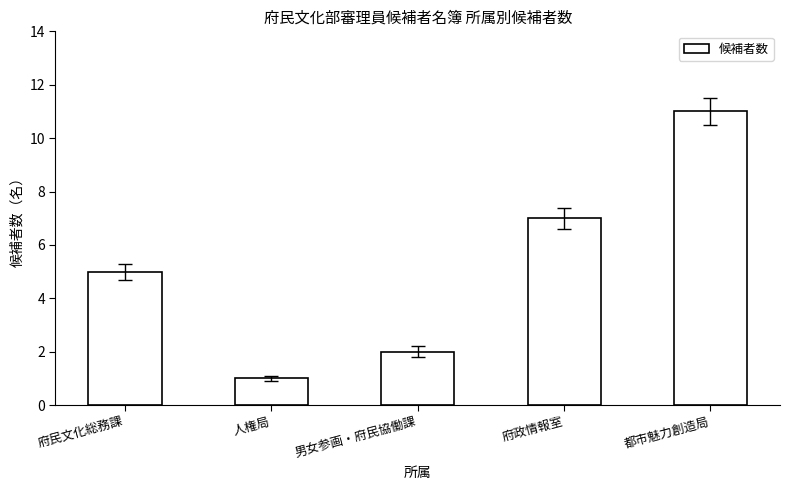

At which category does the chart reach its minimum across all series?

人権局